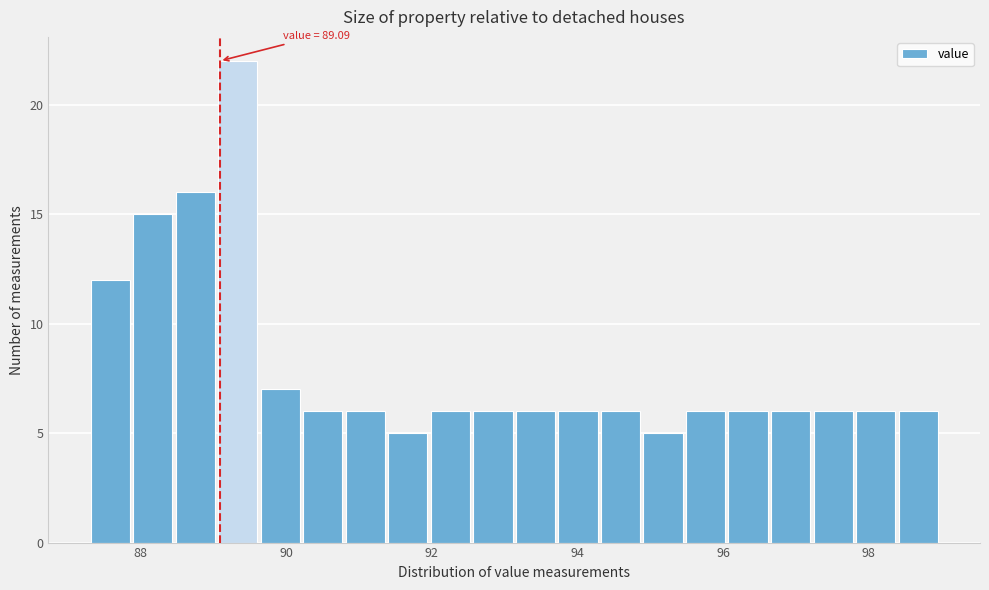

Around what value on the x-axis is the tallest bar? Give the approximate position of its centre, as read against the axis.

89.4